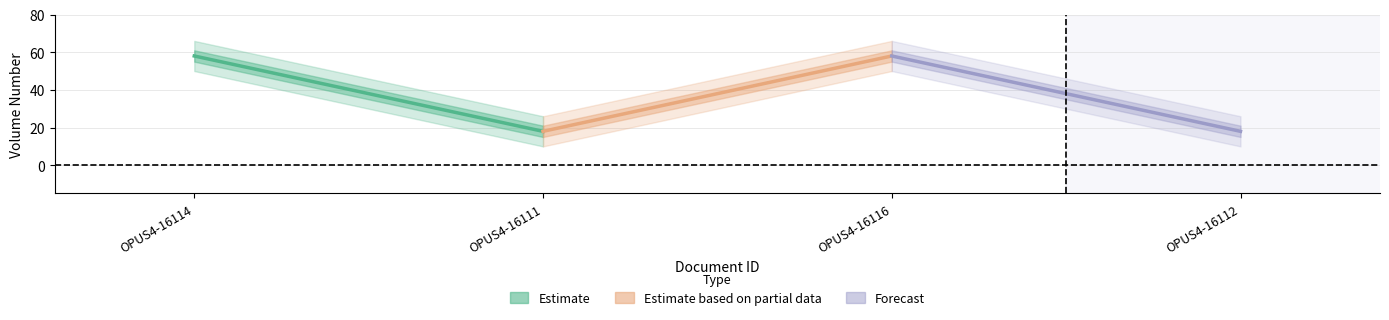

The chart shows a value of 58 at OPUS4-16114. True or false?

True